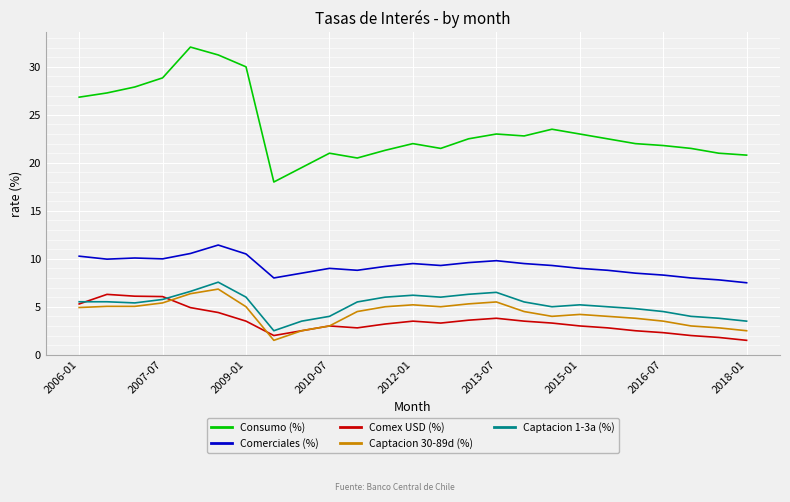

Which series has the widest spread of values?

Consumo (%)